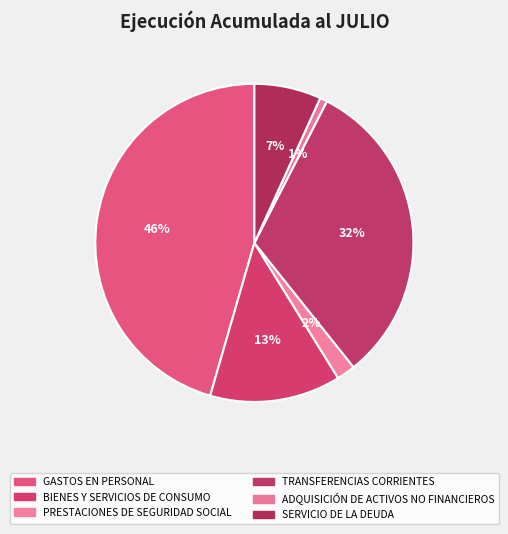

How many slices are in this pie chart?

6